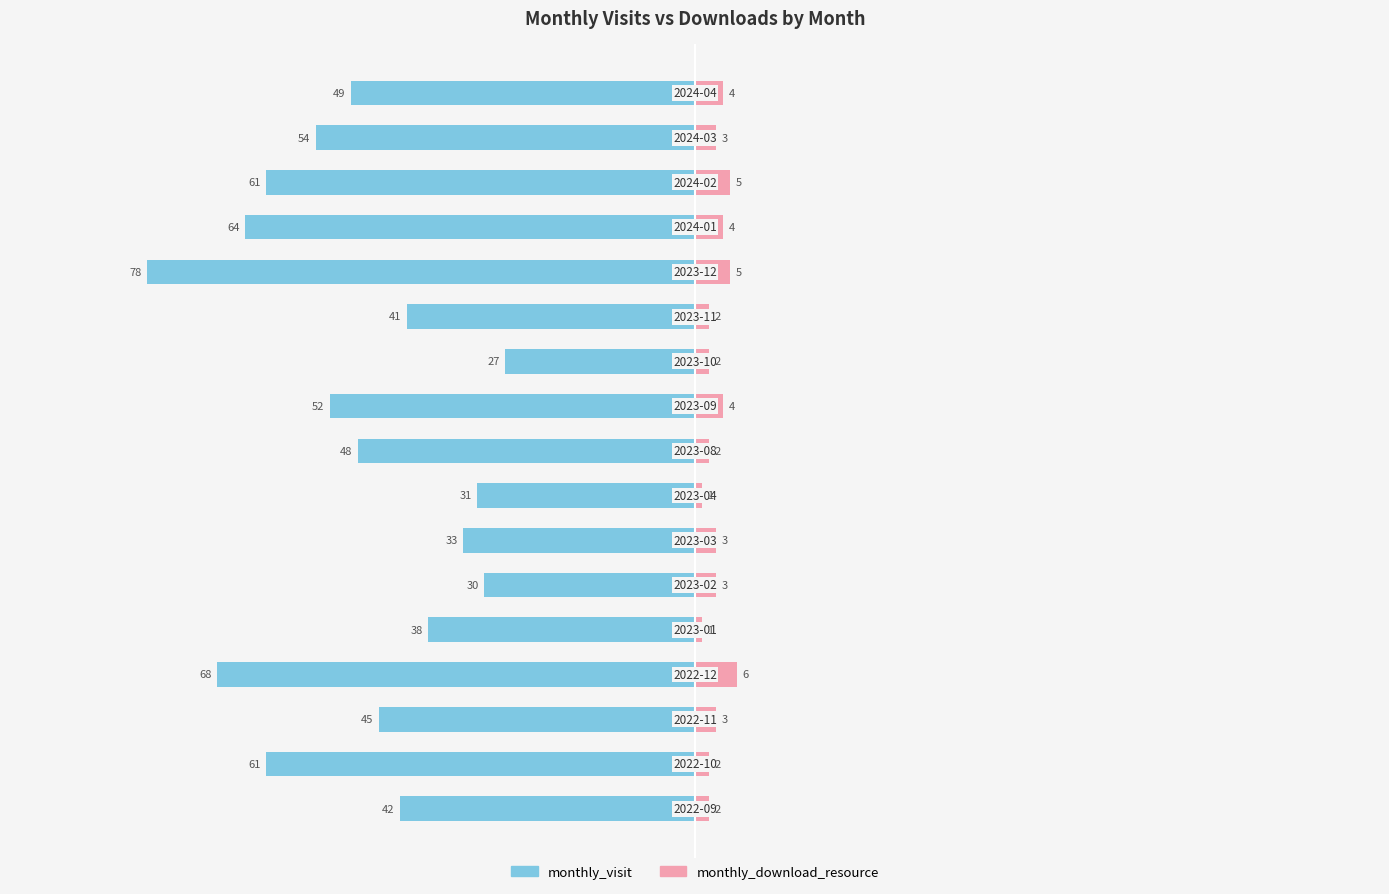

How many series are shown in this chart?

2